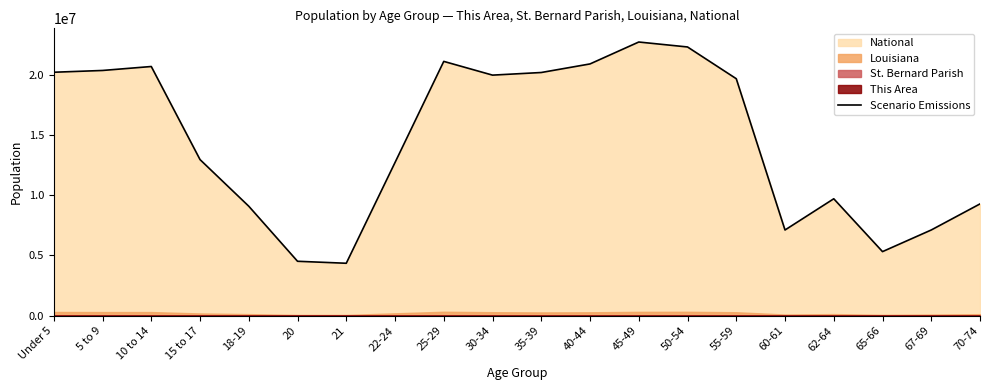

What is the difference between the second highest and minimum values?

17943831